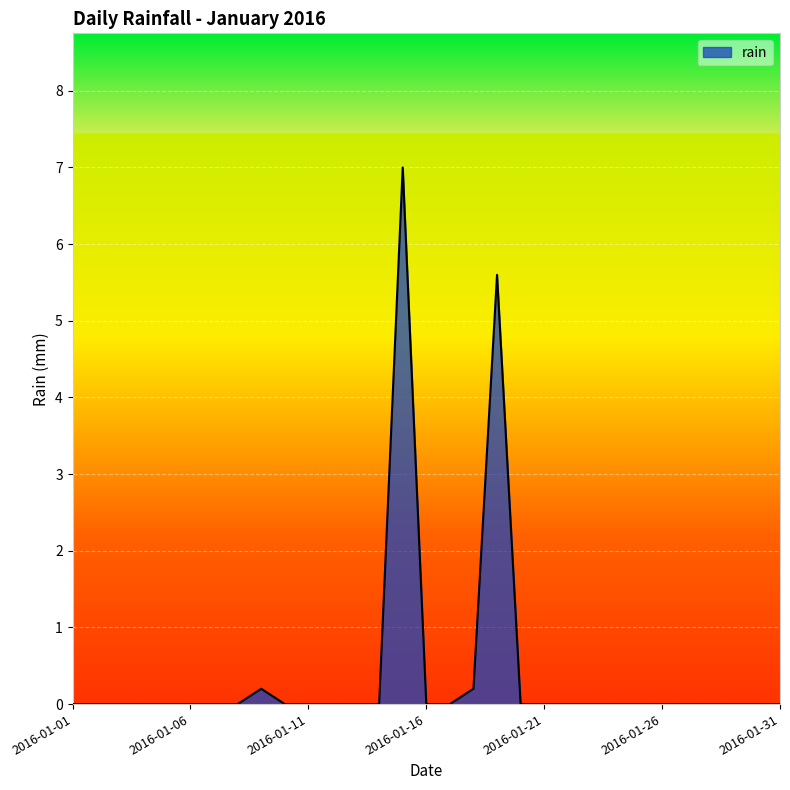

What is the maximum value shown in the chart?

7.0